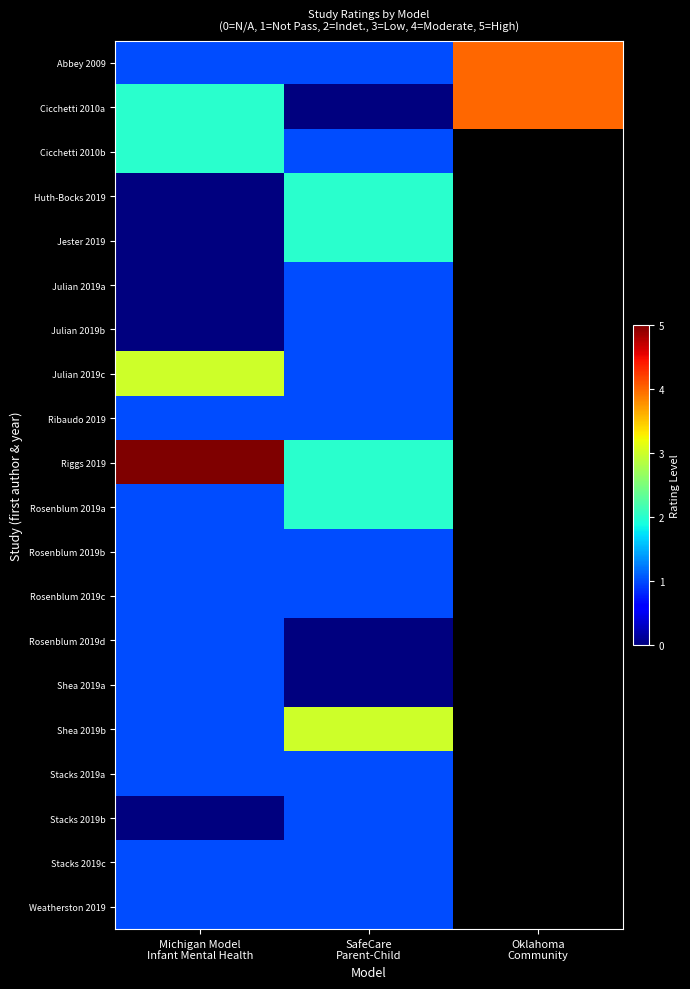

Rank the series by their maximum value, from lowest to highest.

Julian 2019a, Julian 2019b, Ribaudo 2019, Rosenblum 2019b, Rosenblum 2019c, Rosenblum 2019d, Shea 2019a, Stacks 2019a, Stacks 2019b, Stacks 2019c, Weatherston 2019, Cicchetti 2010b, Huth-Bocks 2019, Jester 2019, Rosenblum 2019a, Julian 2019c, Shea 2019b, Abbey 2009, Cicchetti 2010a, Riggs 2019